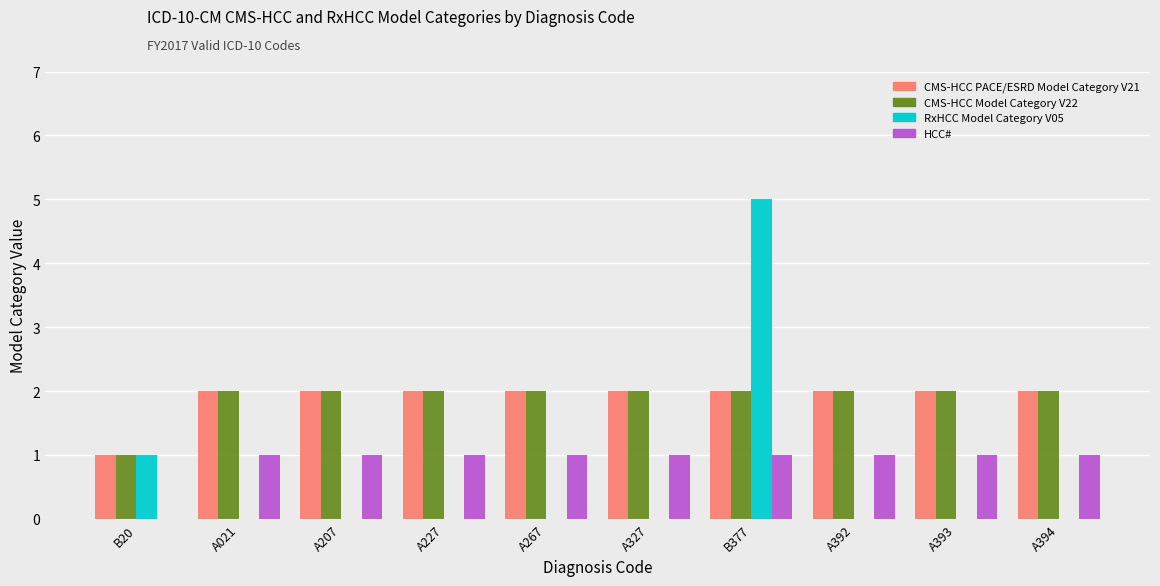

Reading left to right, list all the values displayed in this chart.

CMS-HCC PACE/ESRD Model Category V21: B20=1	A021=2	A207=2	A227=2	A267=2	A327=2	B377=2	A392=2	A393=2	A394=2
CMS-HCC Model Category V22: B20=1	A021=2	A207=2	A227=2	A267=2	A327=2	B377=2	A392=2	A393=2	A394=2
RxHCC Model Category V05: B20=1	A021=0	A207=0	A227=0	A267=0	A327=0	B377=5	A392=0	A393=0	A394=0
HCC#: B20=0	A021=1	A207=1	A227=1	A267=1	A327=1	B377=1	A392=1	A393=1	A394=1